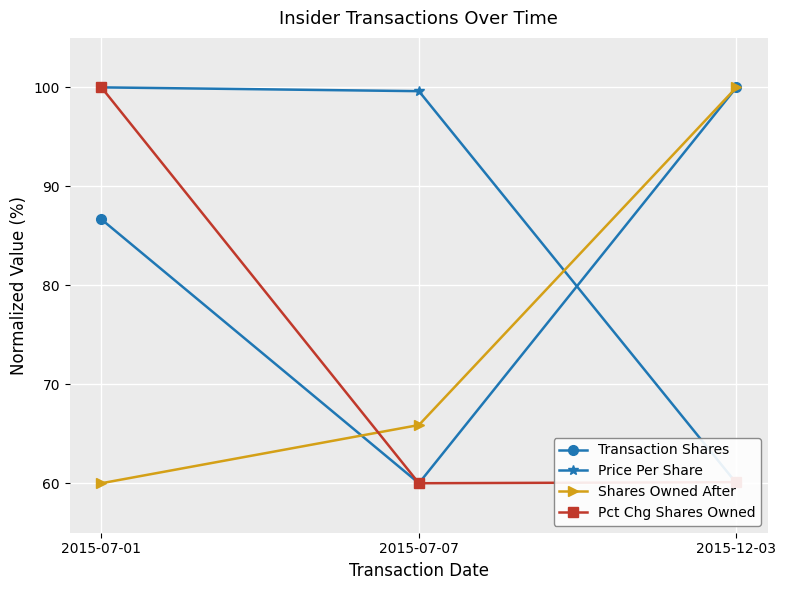

Which label corresponds to the smallest value in the chart?

2015-07-07